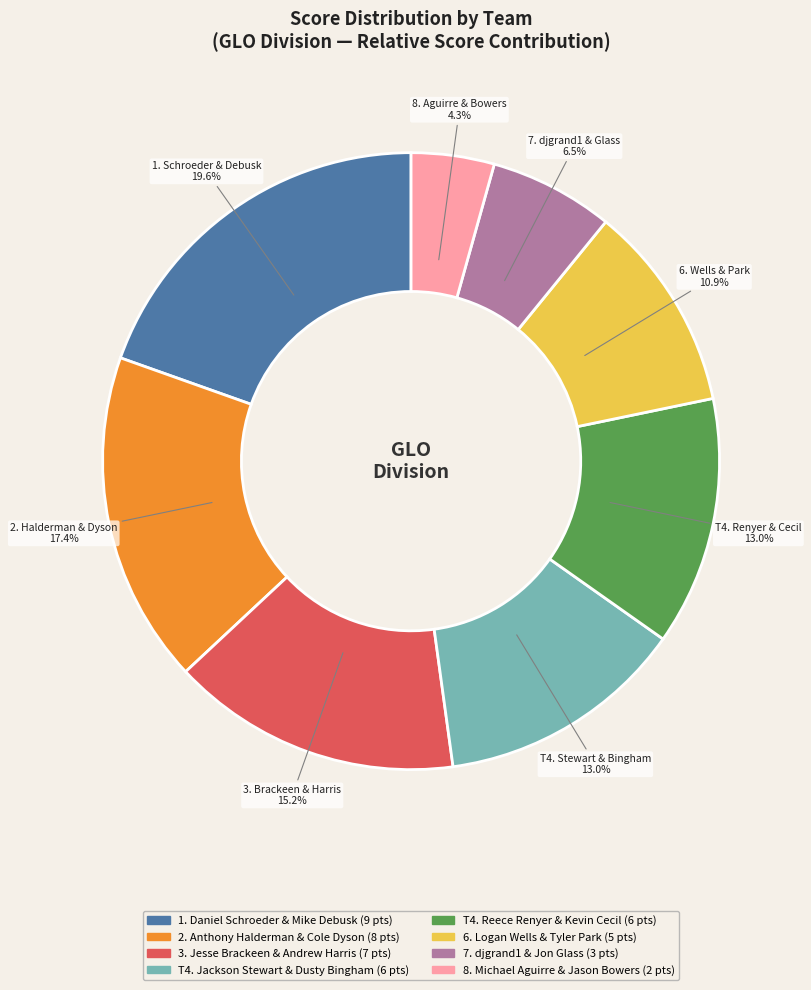

Is there a majority slice in this chart?

No